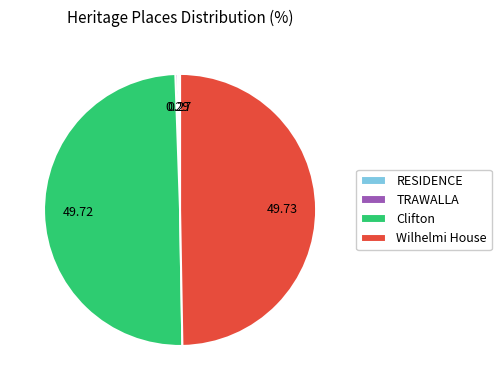

True or false: Wilhelmi House accounts for 50% of the total.

True